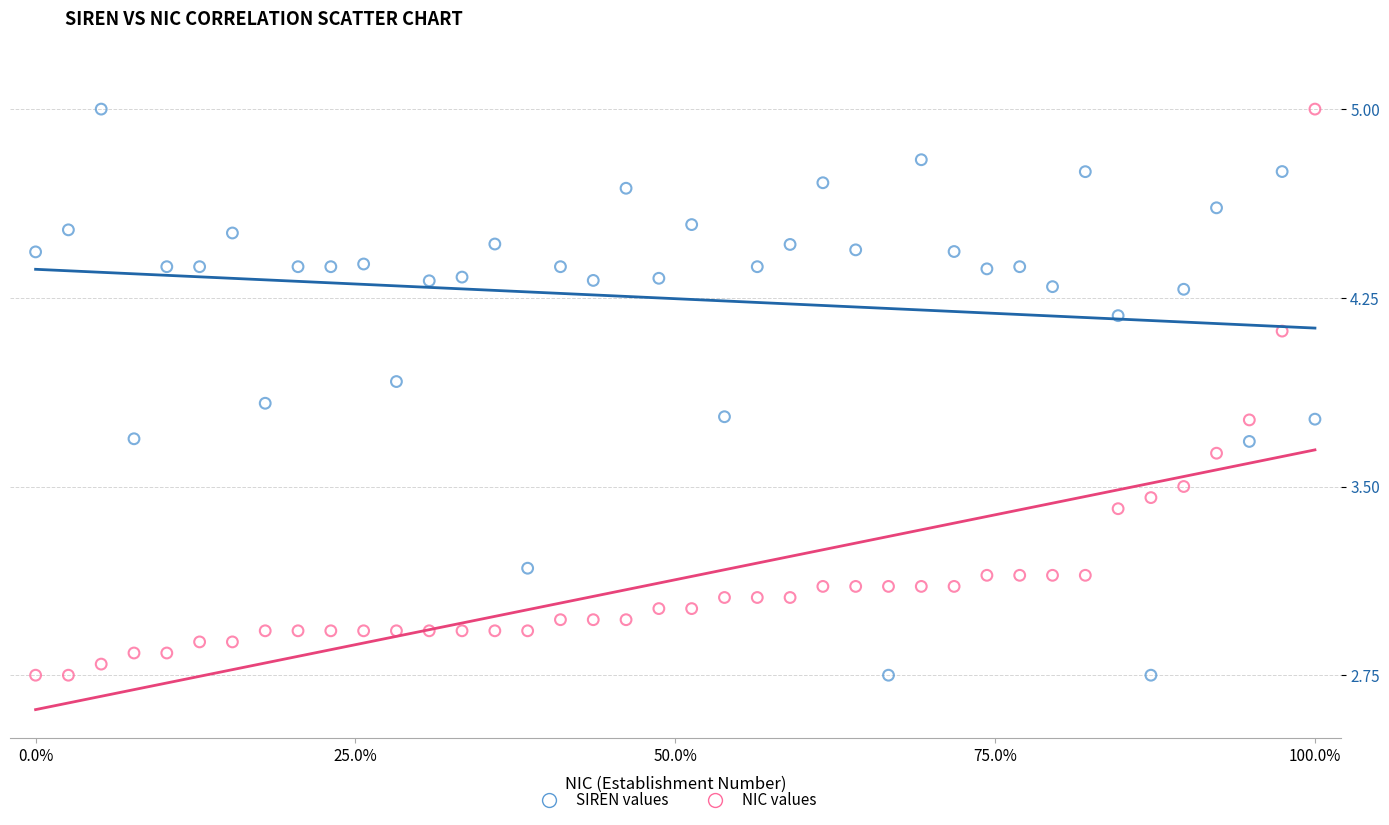

What is the X range (max minus min) for the scatter plot?

100.0